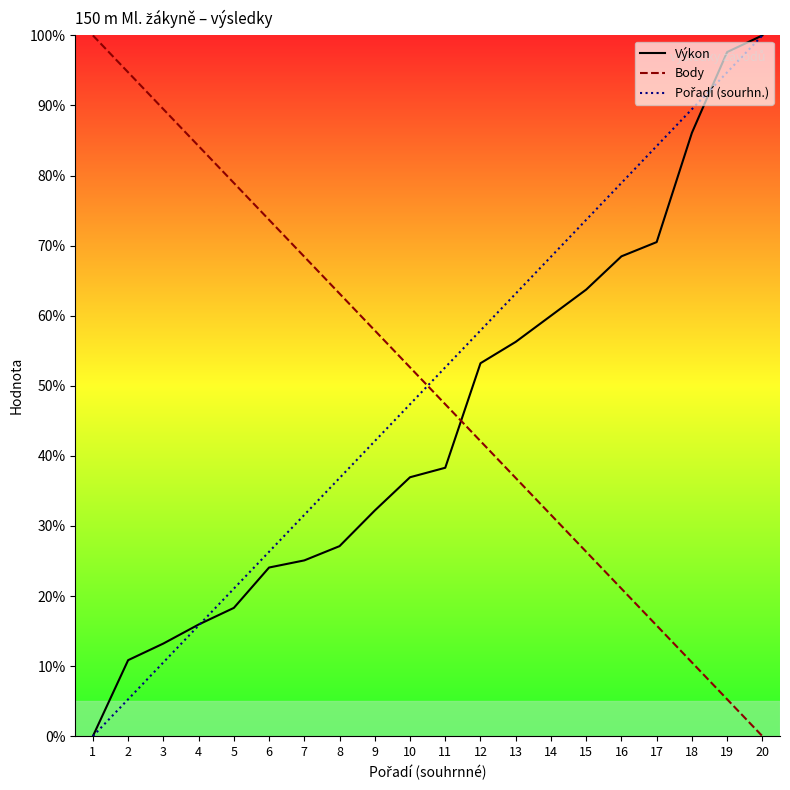

At which label is Body closest to 50?

10